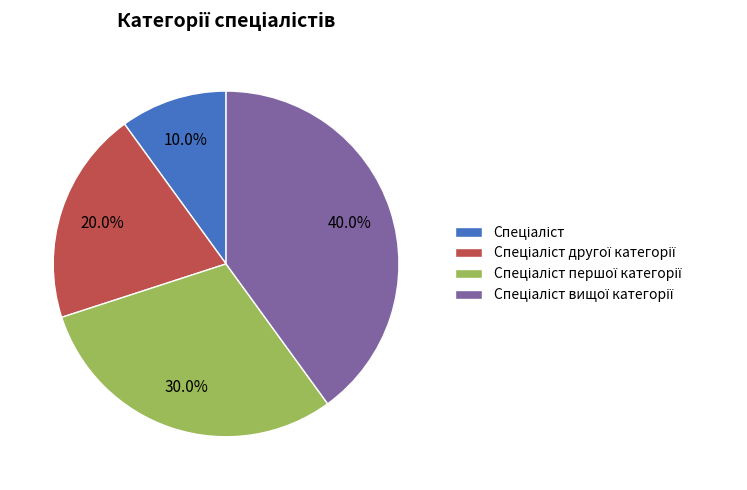

Is there any slice that represents more than half of the pie?

No